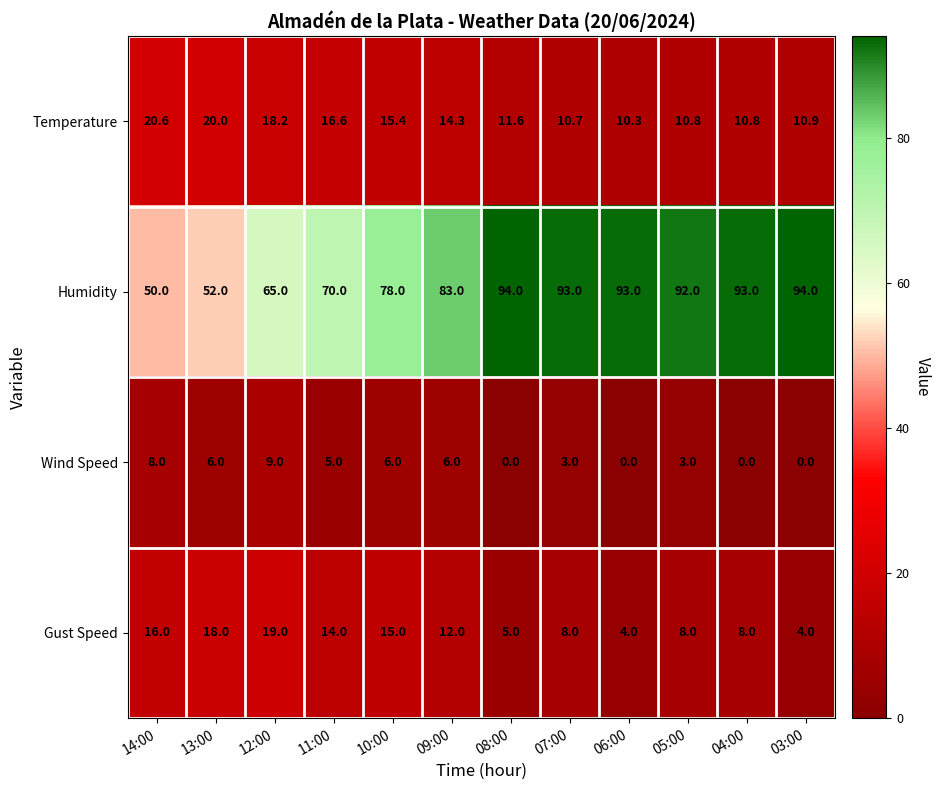

Is it true that Humidity equals 45.8 at 06:00?

False